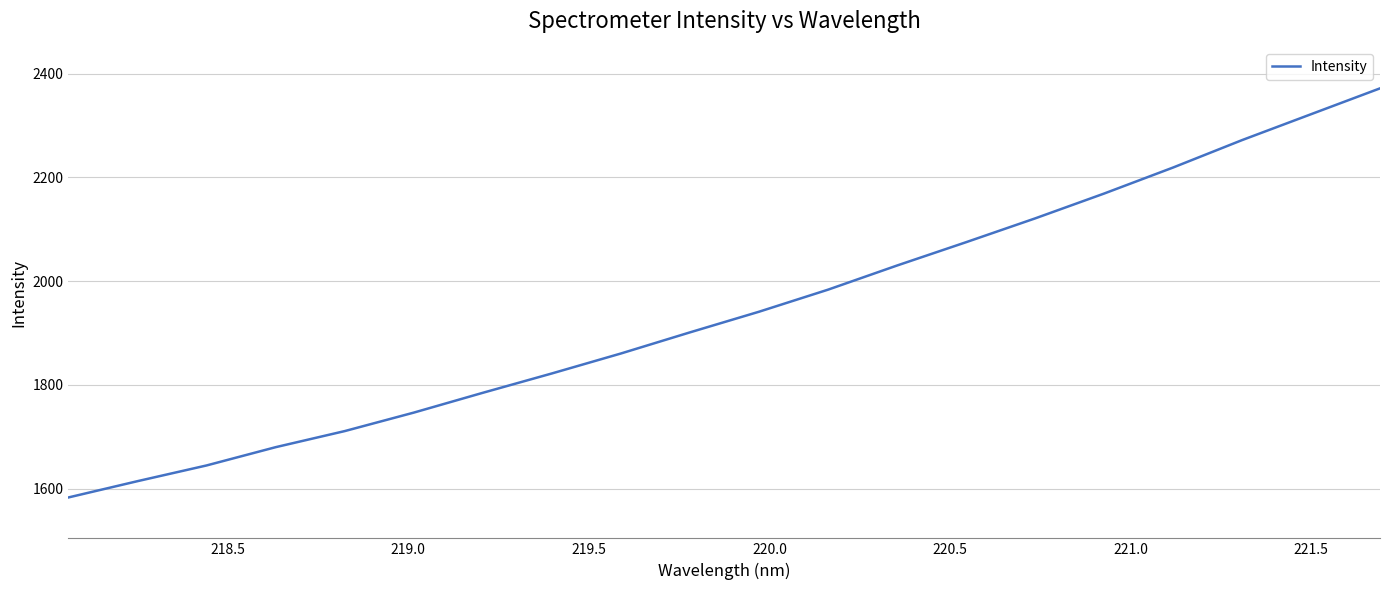

What is the smallest value displayed?

1582.8